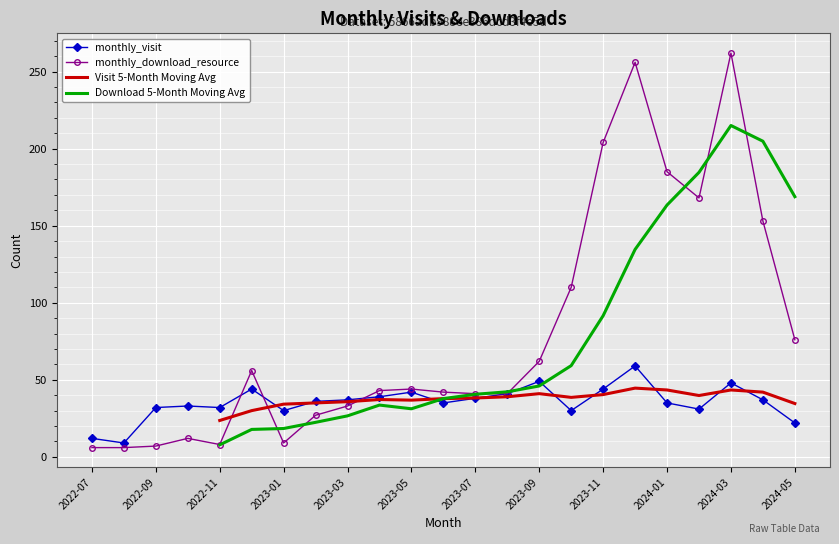

What are all the series names shown in the legend?

monthly_visit, monthly_download_resource, Visit 5-Month Moving Avg, Download 5-Month Moving Avg